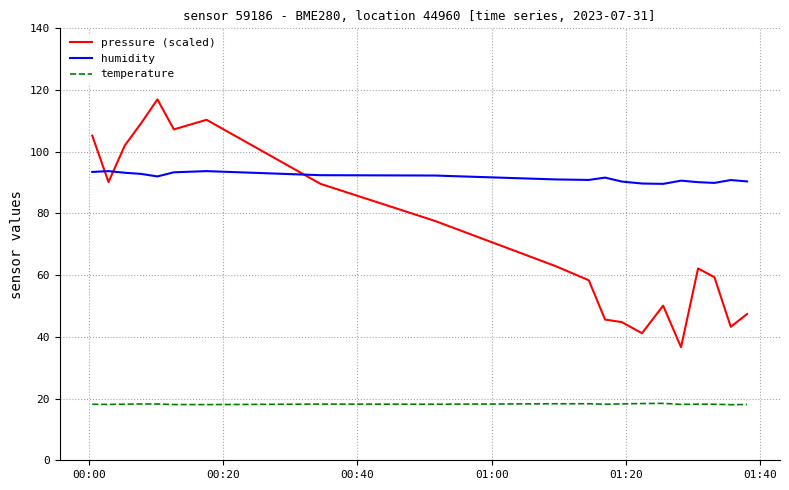

What is the maximum value for temperature?

18.4